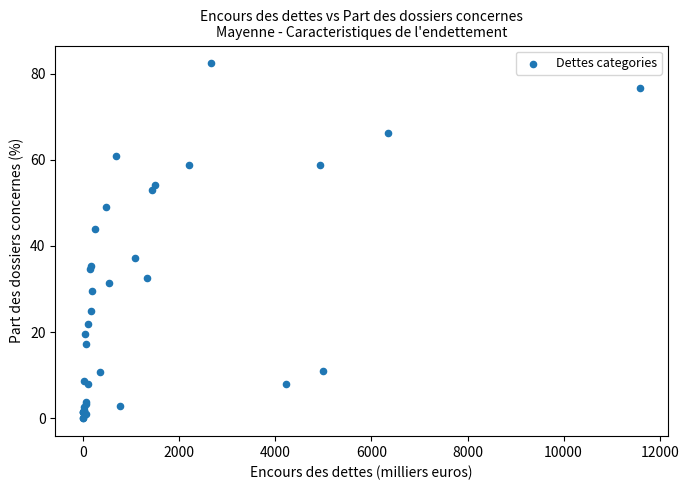

What Y value in the scatter plot is closest to 41?

43.8